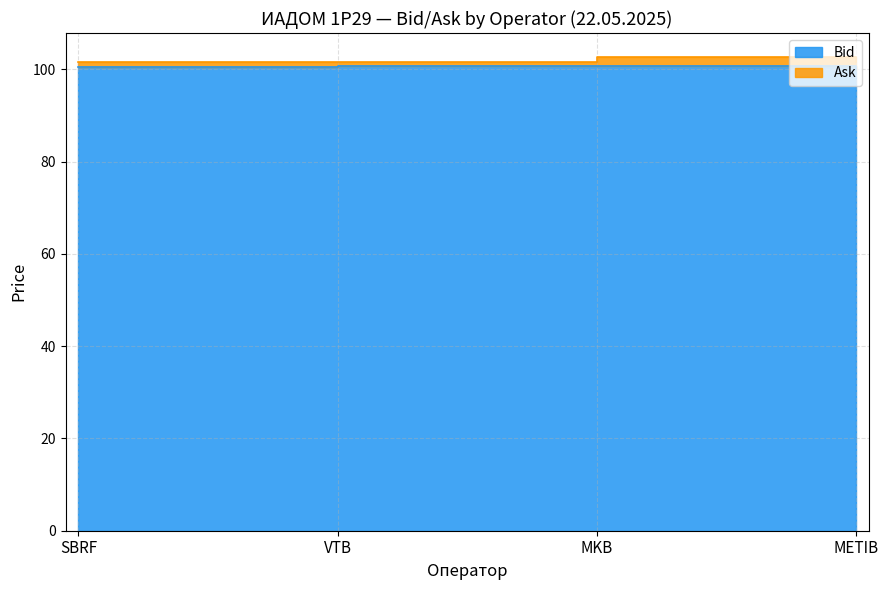

What position from the right is VTB?

3